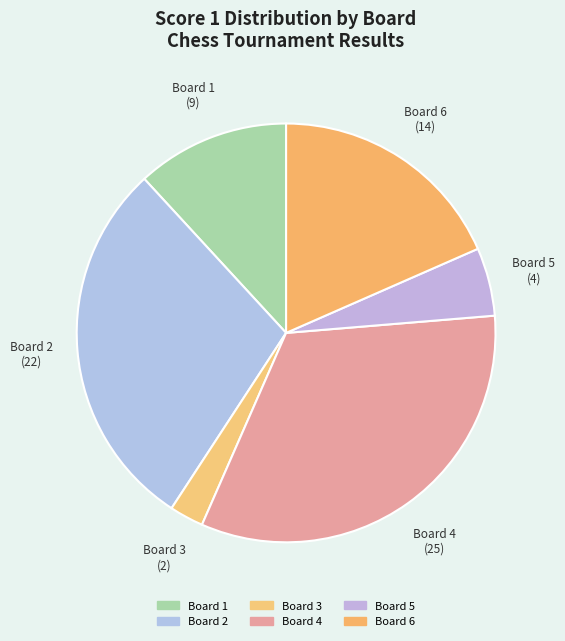

Which slice is the smallest?

Board 3